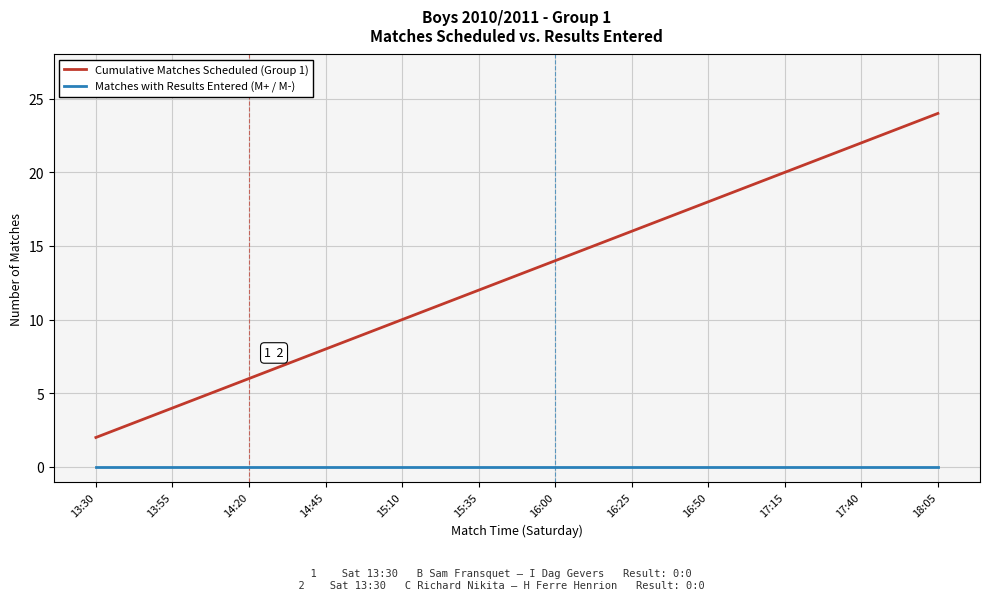

Which series has the widest spread of values?

Cumulative Matches Scheduled (Group 1)